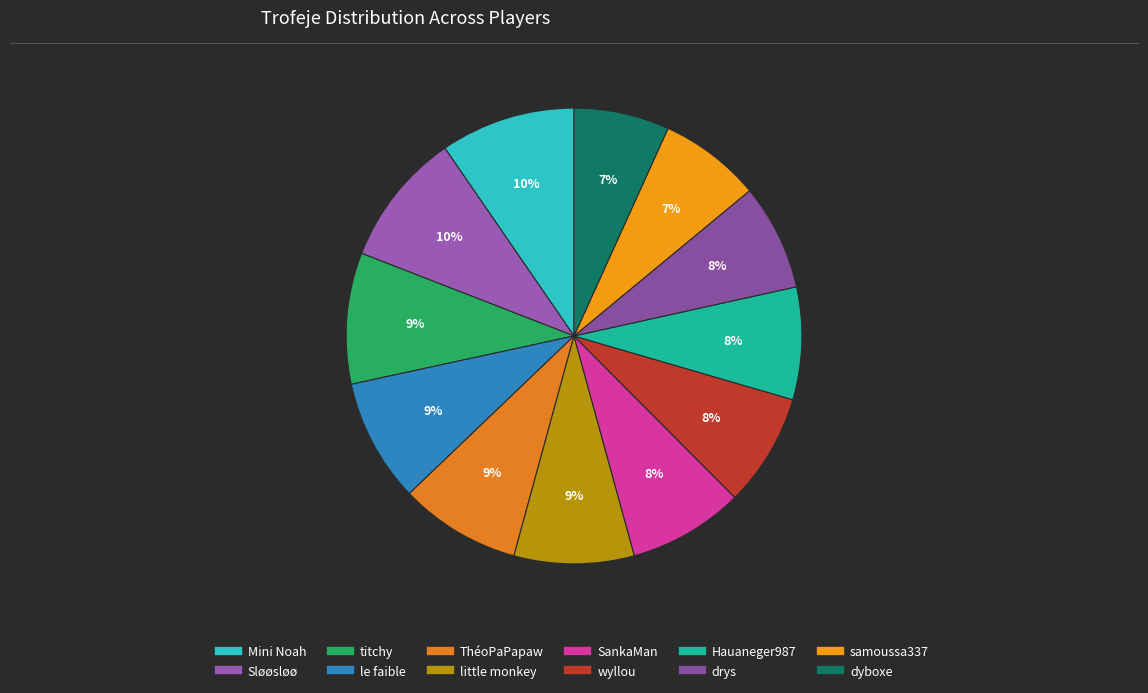

How many segments does this pie chart have?

12